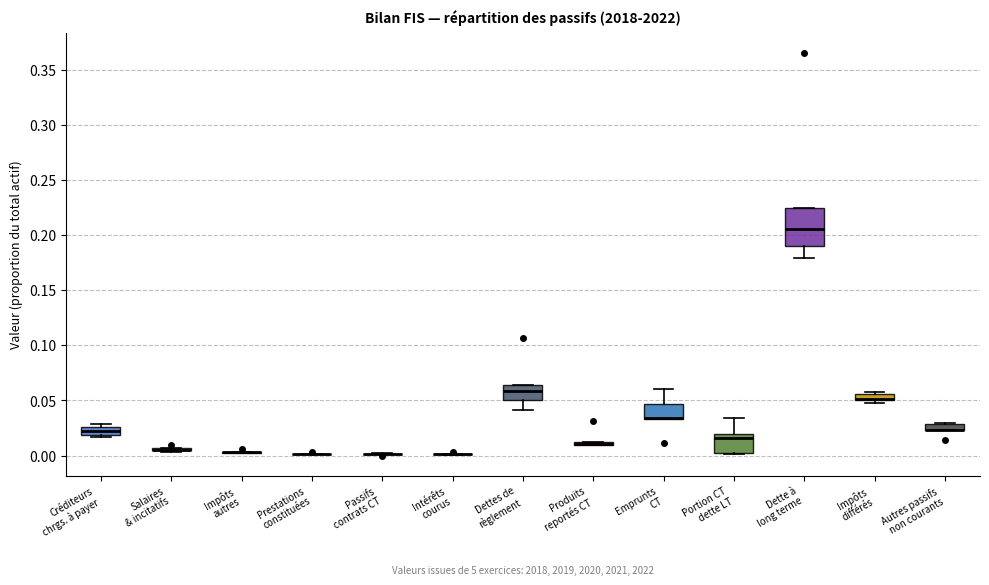

Which box is the tallest, from its lower edge to its upper edge?

Dette à long terme